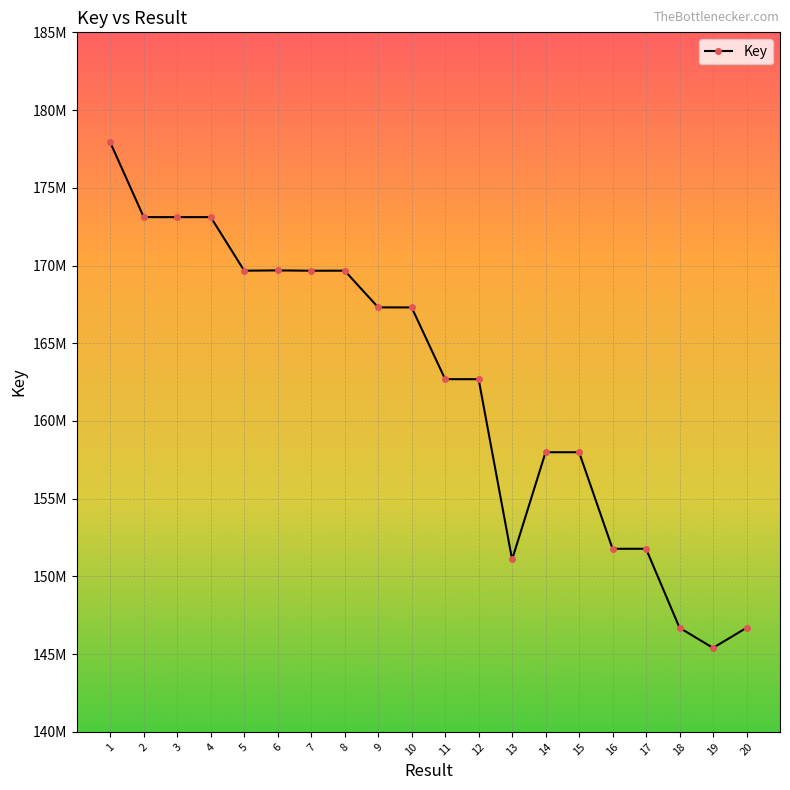

How many interior local valleys (lower than both neighbors) does the data have?

5